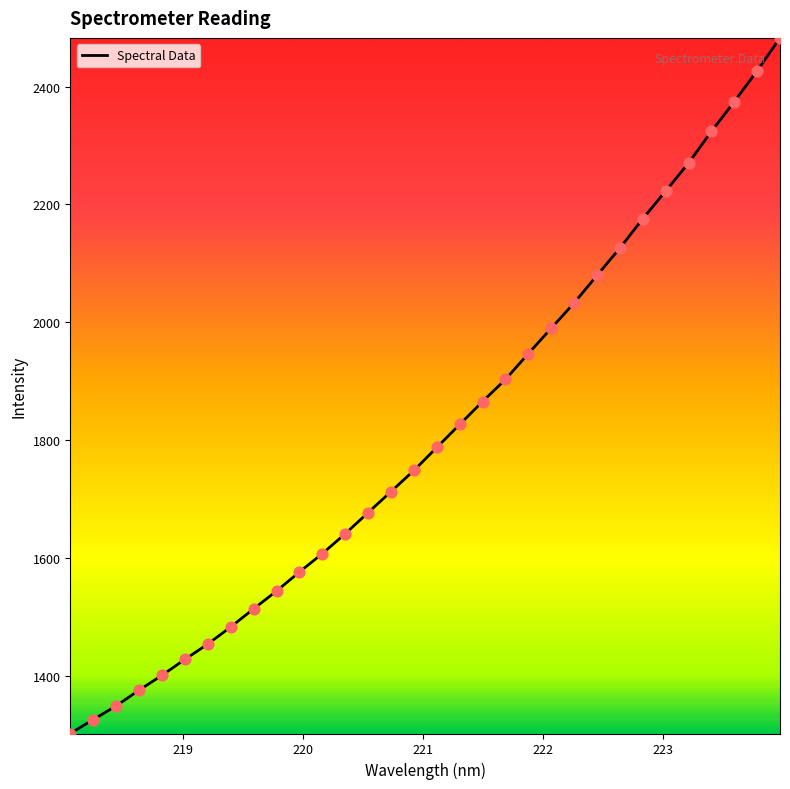

What is the difference between the maximum and minimum values?

1180.7